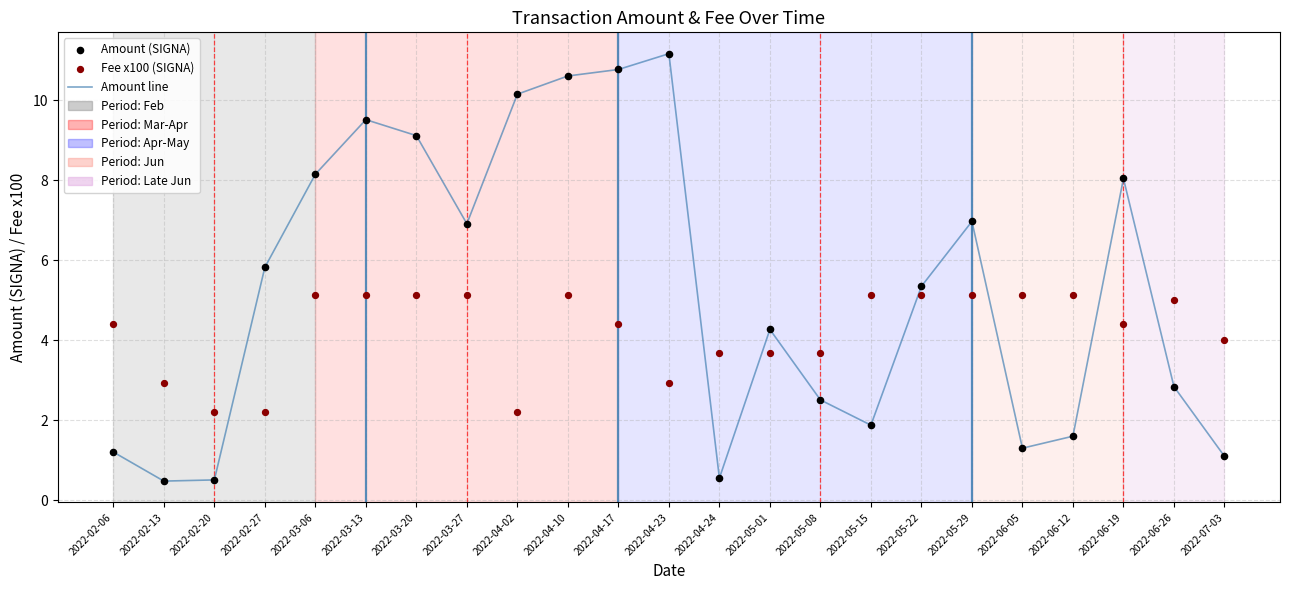

What is the total value across all series at 2022-06-26?

10.7